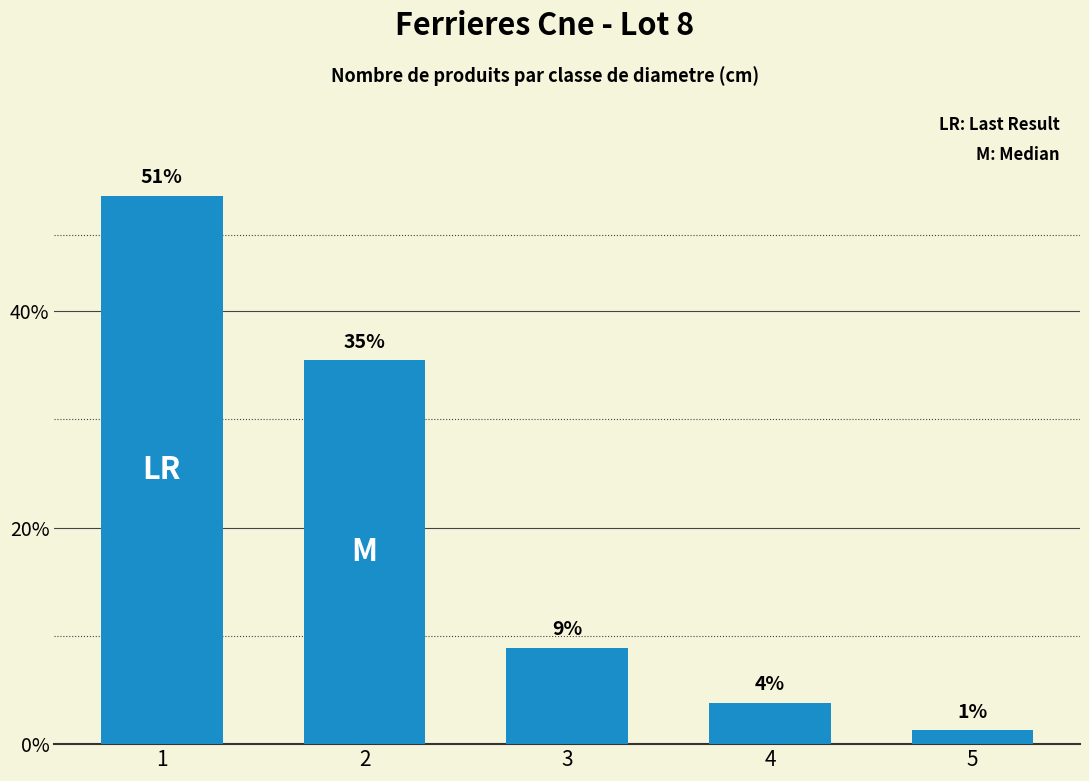

Reading left to right, extract all data points from this chart.

1=50.6	2=35.4	3=8.9	4=3.8	5=1.3